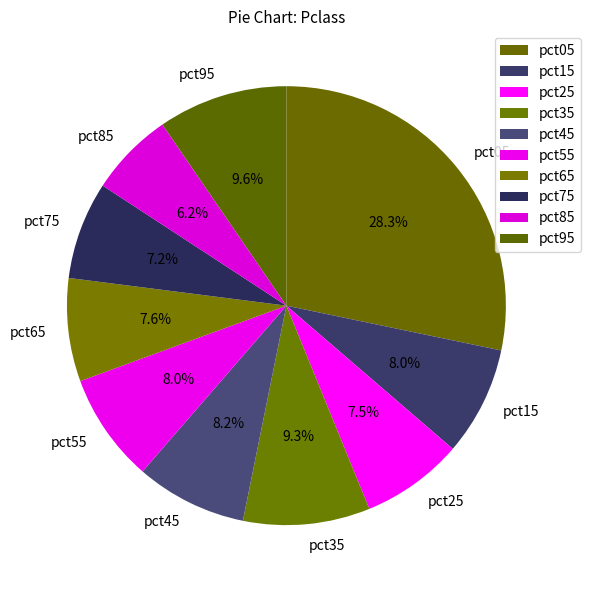

Does pct05 account for over 50% of the chart?

No